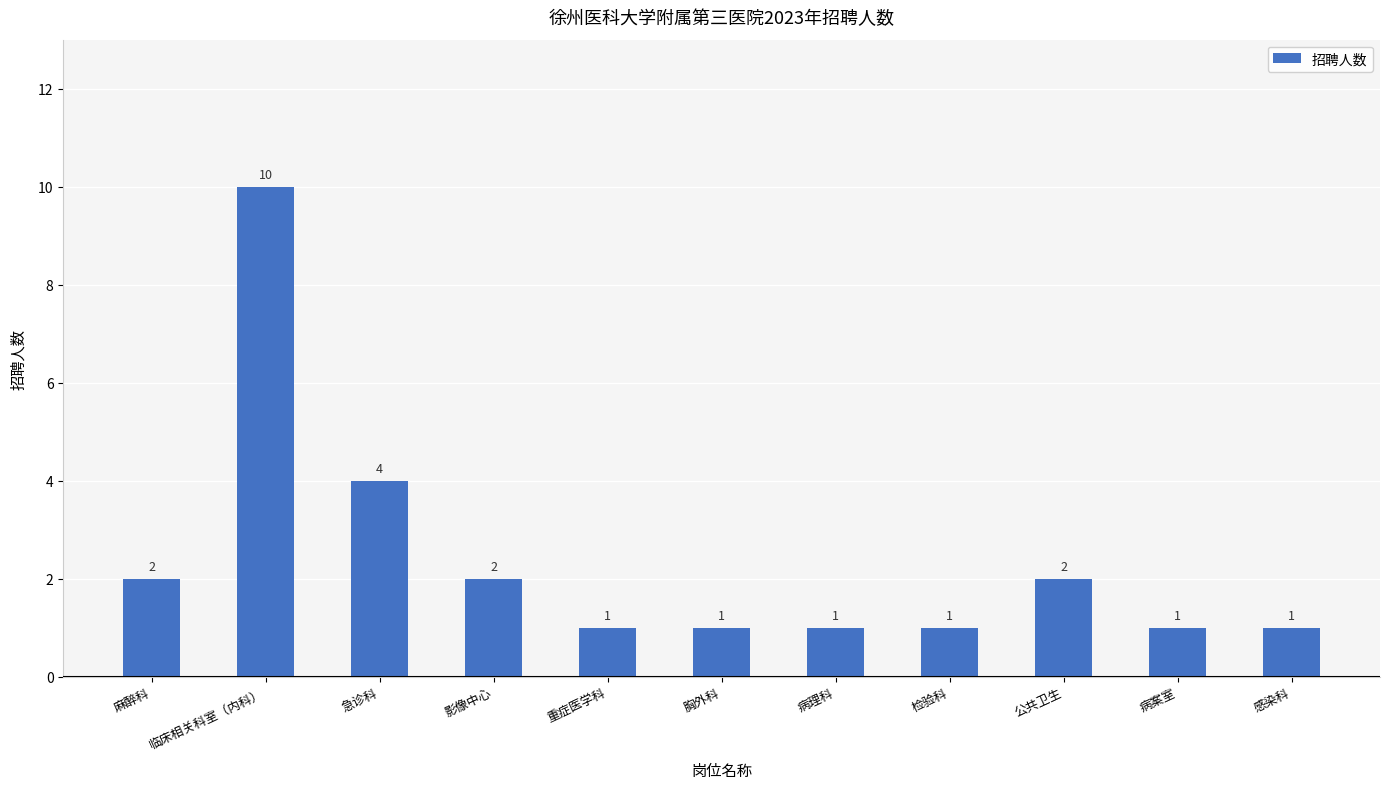

What position from the right is 检验科?

4